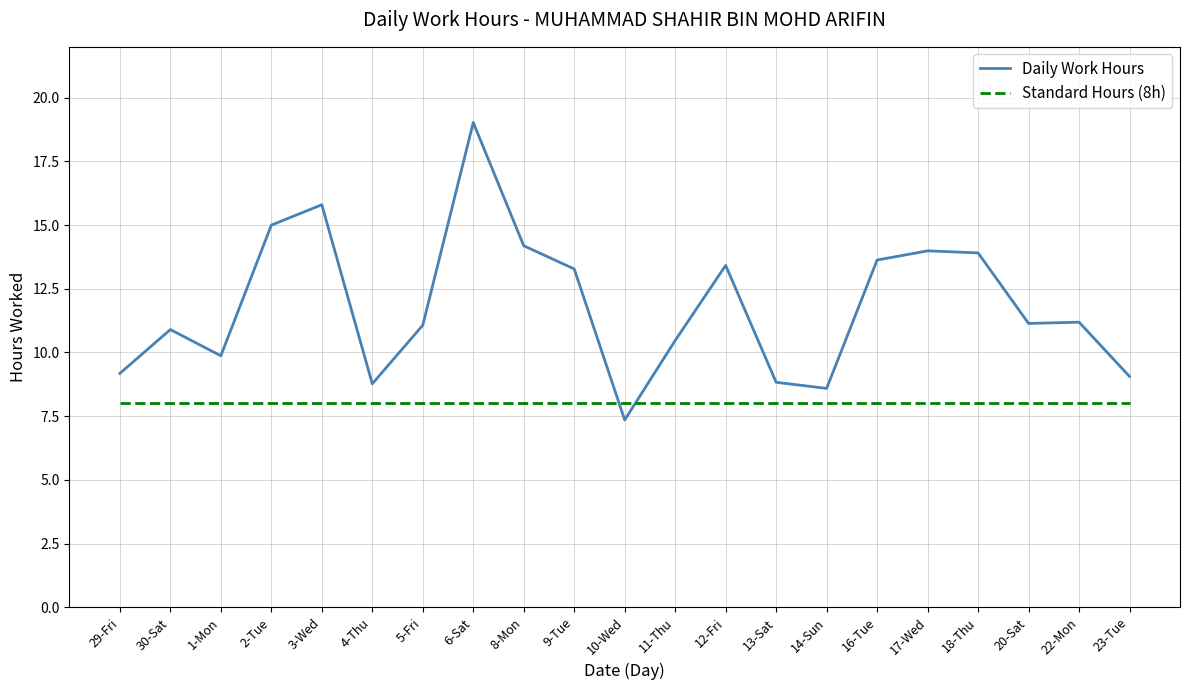

What position from the right is 16-Tue?

6